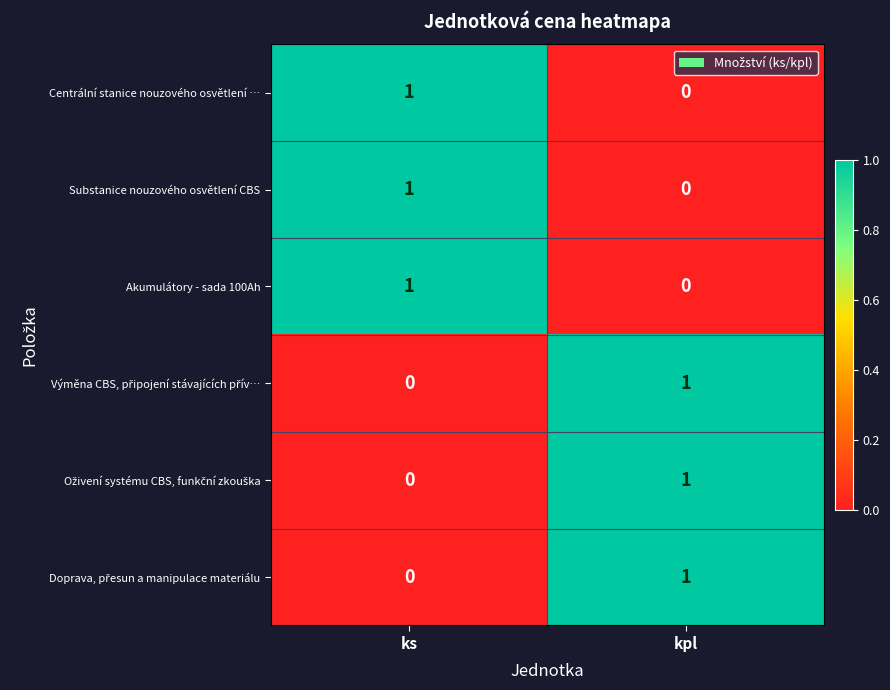

What is the total value across all series at ks?

3